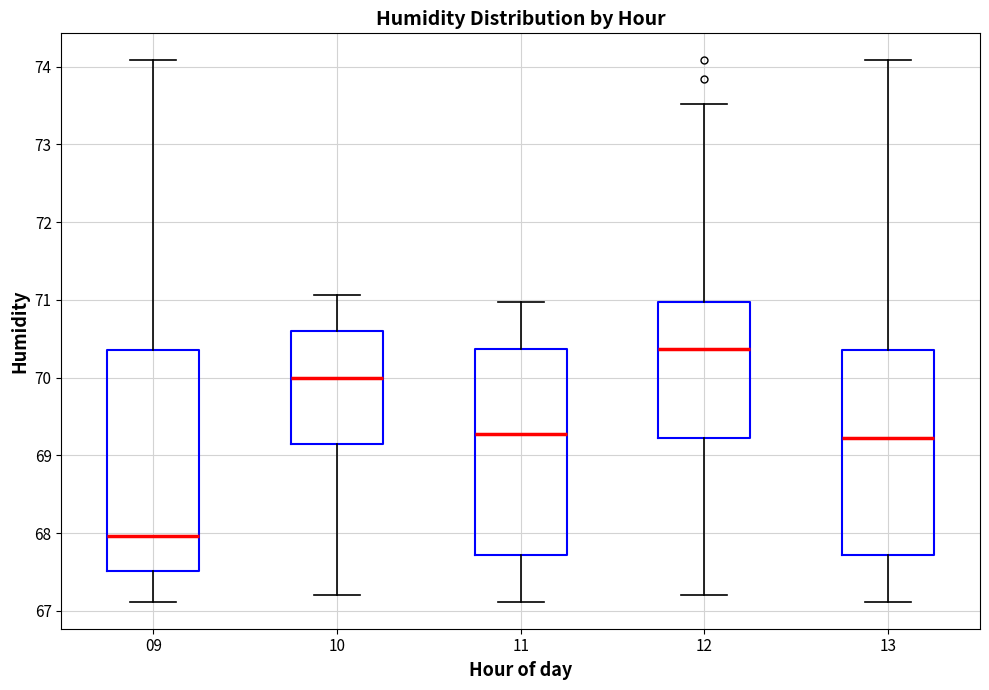

Reading left to right, read every box against the y-axis: the position of its median line, the range the box covers, and the ends of its whiskers. The values are not printed on the chart, so give them approximately, as read against the axis.

09: median 68.0, box 67.5 to 70.4, whiskers 67.1 to 74.1
10: median 70.0, box 69.2 to 70.6, whiskers 67.2 to 71.1
11: median 69.3, box 67.7 to 70.4, whiskers 67.1 to 71.0
12: median 70.4, box 69.2 to 71.0, whiskers 67.2 to 73.5
13: median 69.2, box 67.7 to 70.4, whiskers 67.1 to 74.1